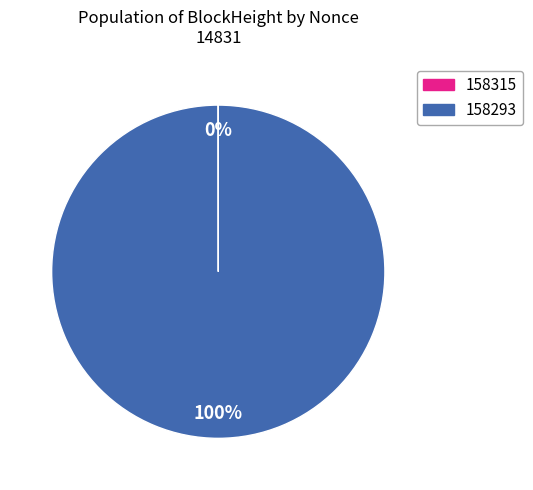

To the nearest percent, what is the difference between the largest and smallest slice percentages?

100%